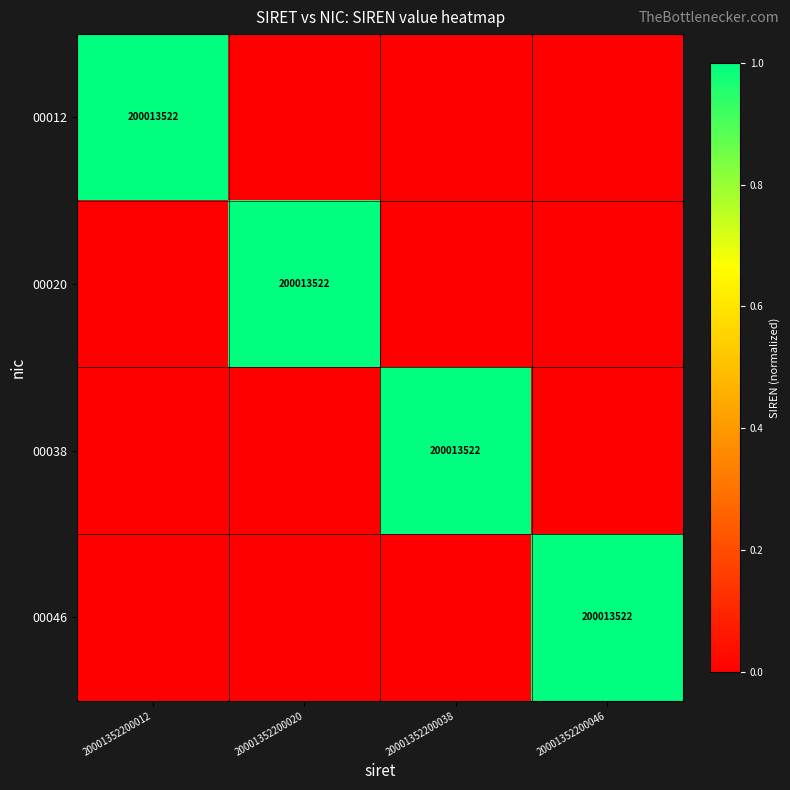

The value of 00038 at 20001352200038 is 68401240. True or false?

False